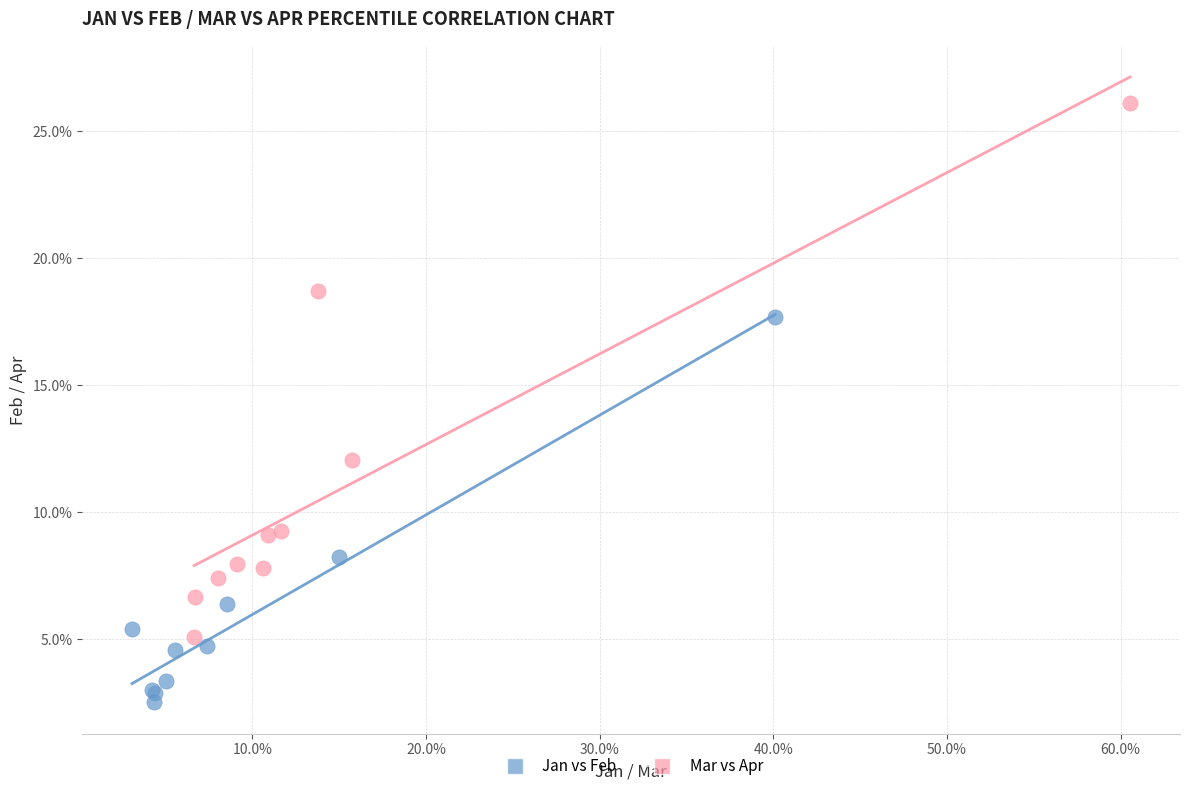

Which series reaches the minimum Y coordinate?

Jan vs Feb